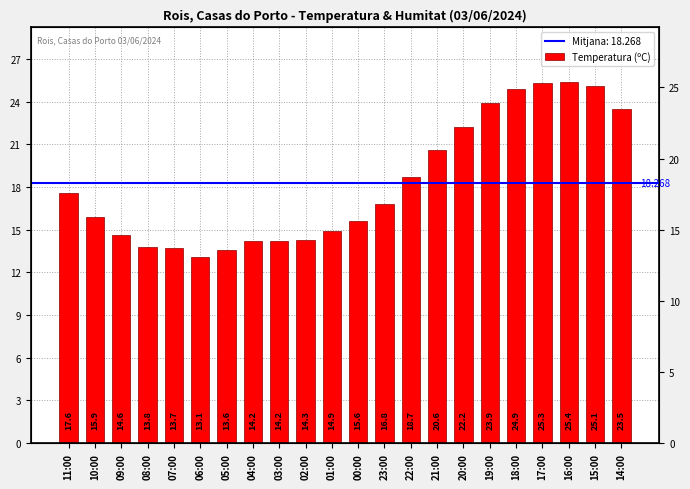

What is the label of the 6th bar from the left?

06:00